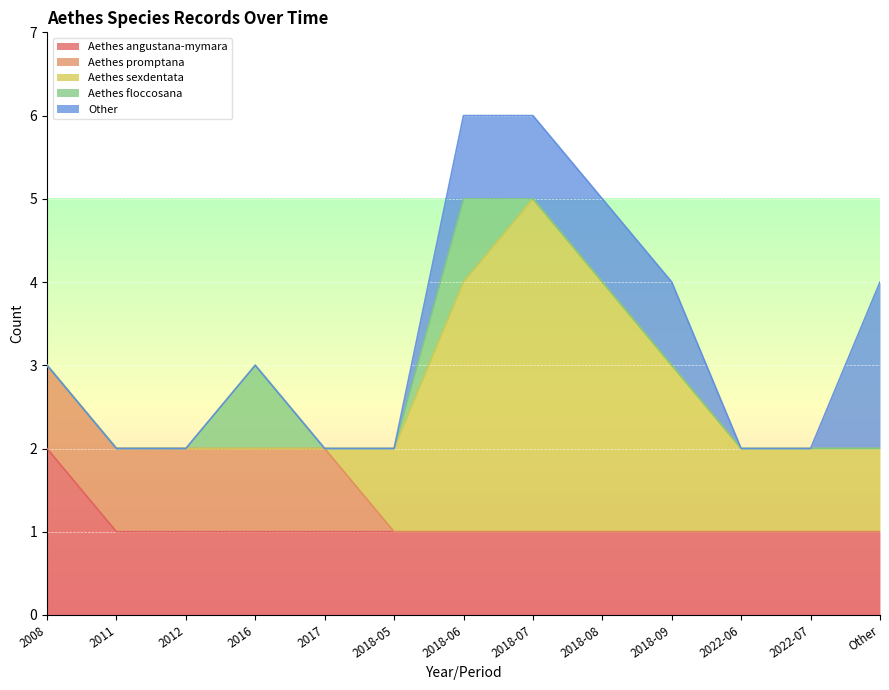

What is the sum of all Aethes promptana values?

5